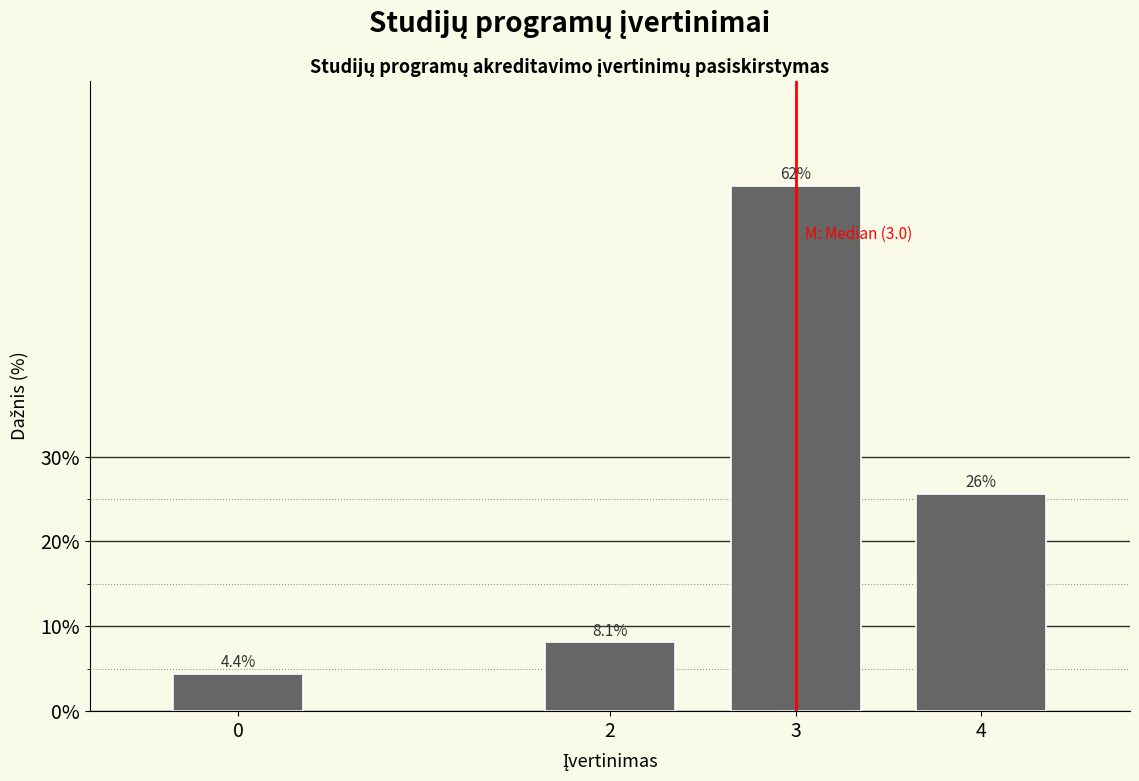

Reading left to right, transcribe all the data shown in this chart.

4.4	8.1	61.9	25.6